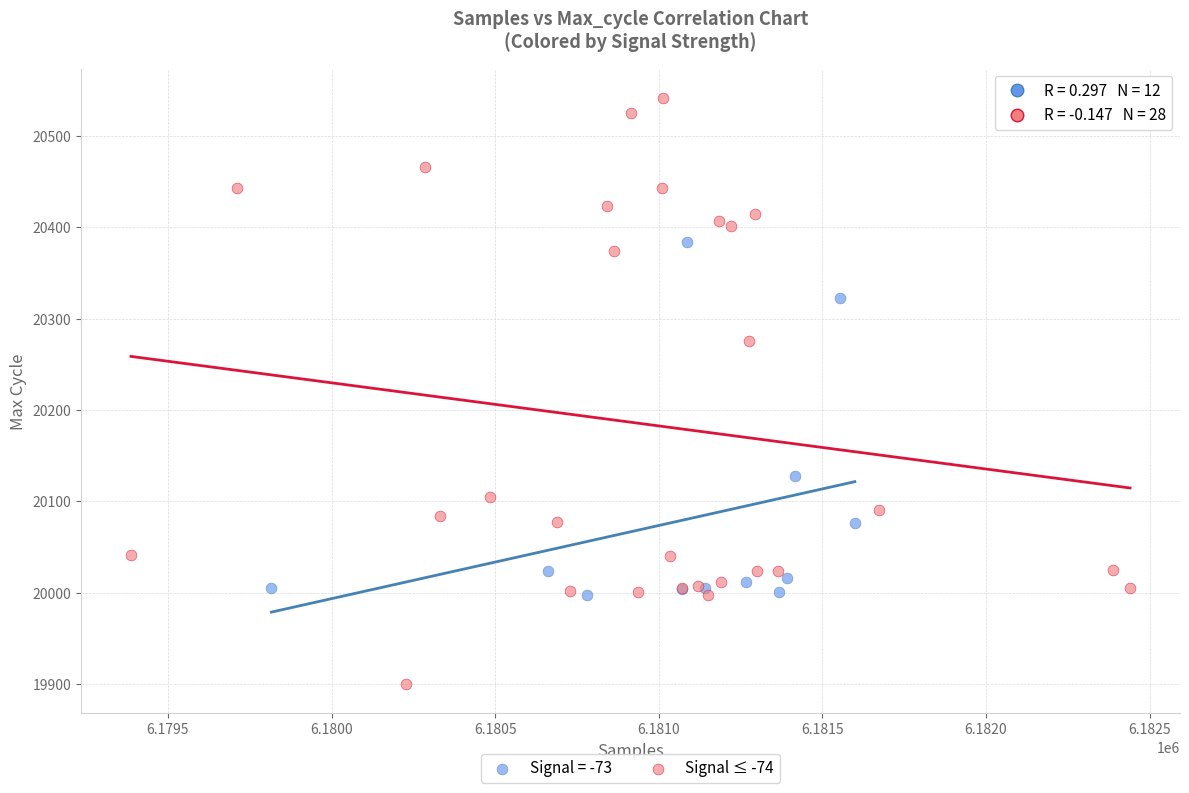

Which series has the largest Y range (max minus min)?

Signal ≤ -74